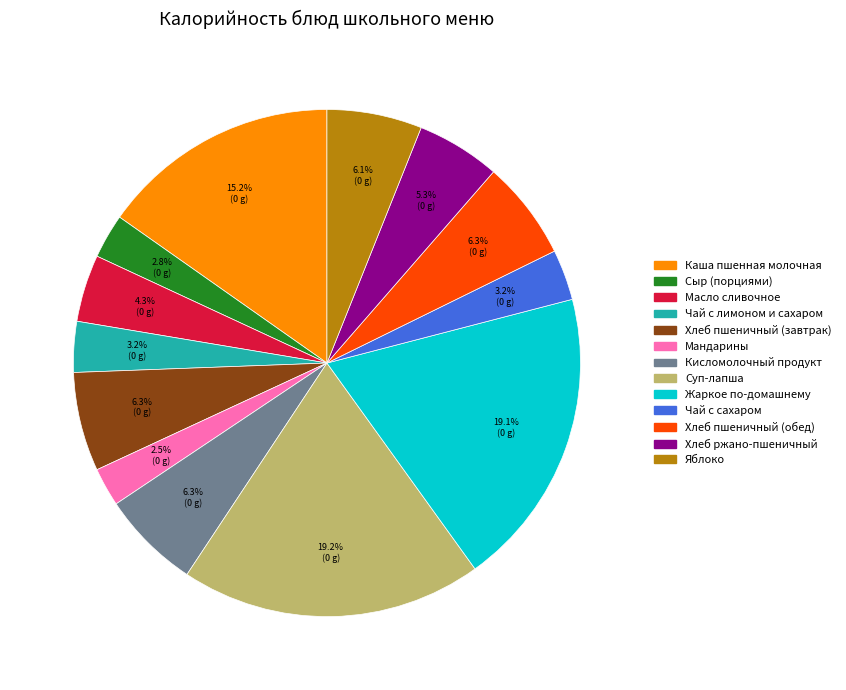

Combined, do Суп-лапша and Мандарины account for over 50%?

No